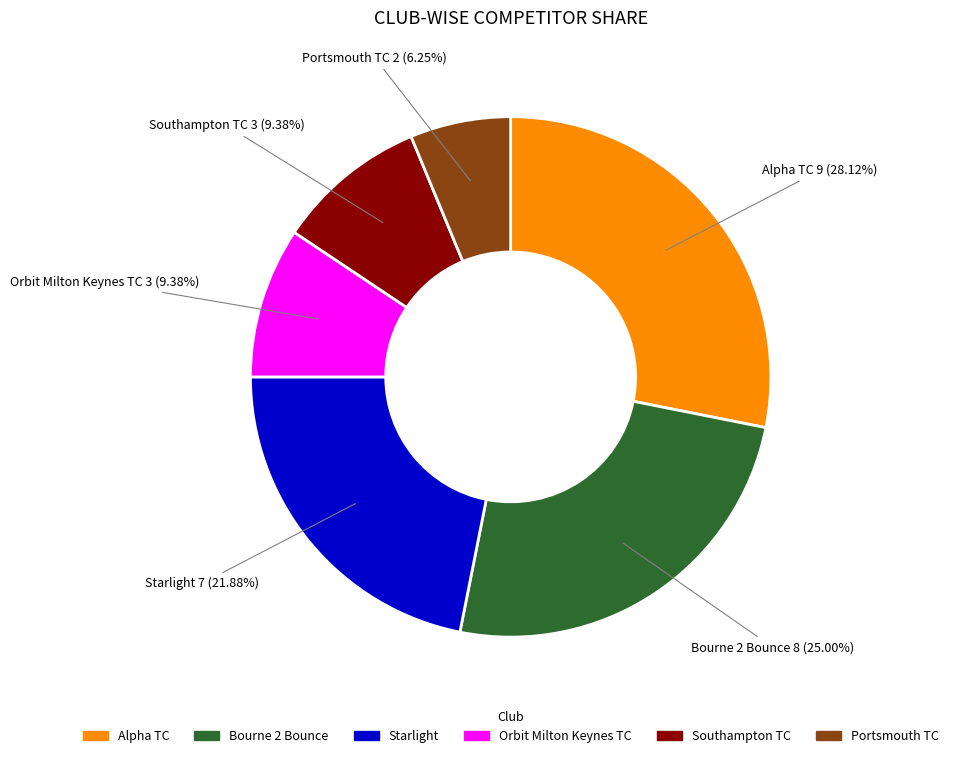

Is it true that Alpha TC is 14% of the pie?

False